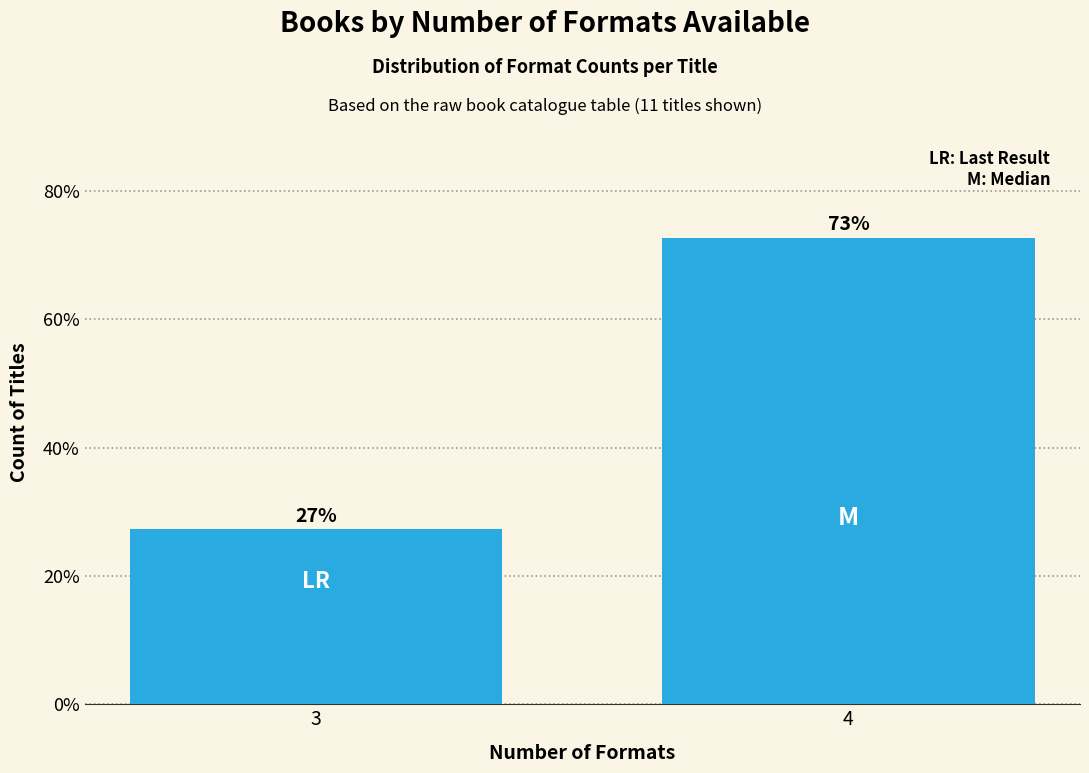

Which has a higher value, 4 or 3?

4